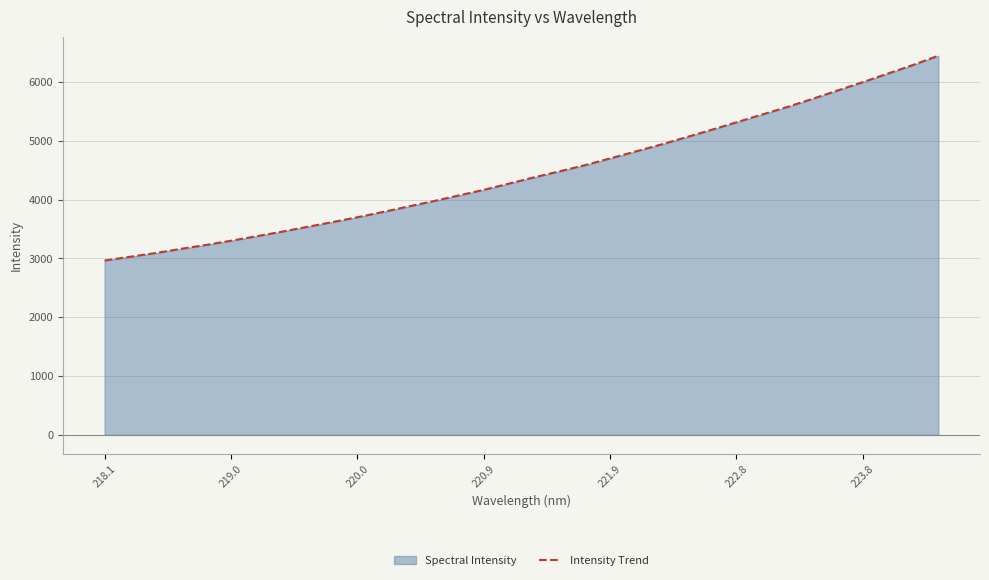

Reading left to right, transcribe all the data shown in this chart.

2964.2	3027.8	3090.7	3161.6	3228.6	3301.3	3376.7	3454.0	3535.9	3617.2	3700.3	3789.5	3882.2	3973.8	4070.2	4166.5	4272.9	4379.8	4482.0	4585.5	4700.8	4817.9	4935.1	5059.5	5185.4	5314.4	5445.1	5573.3	5711.6	5854.7	5996.7	6142.9	6290.1	6446.7